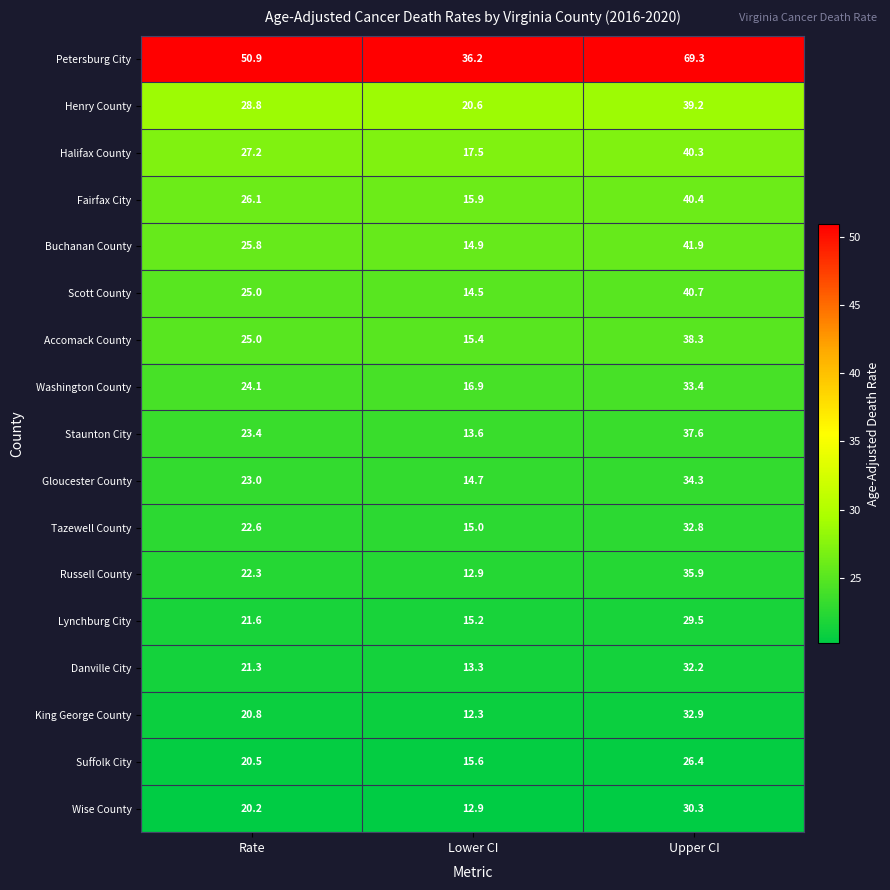

At which category is the sum across all series the highest?

Upper CI